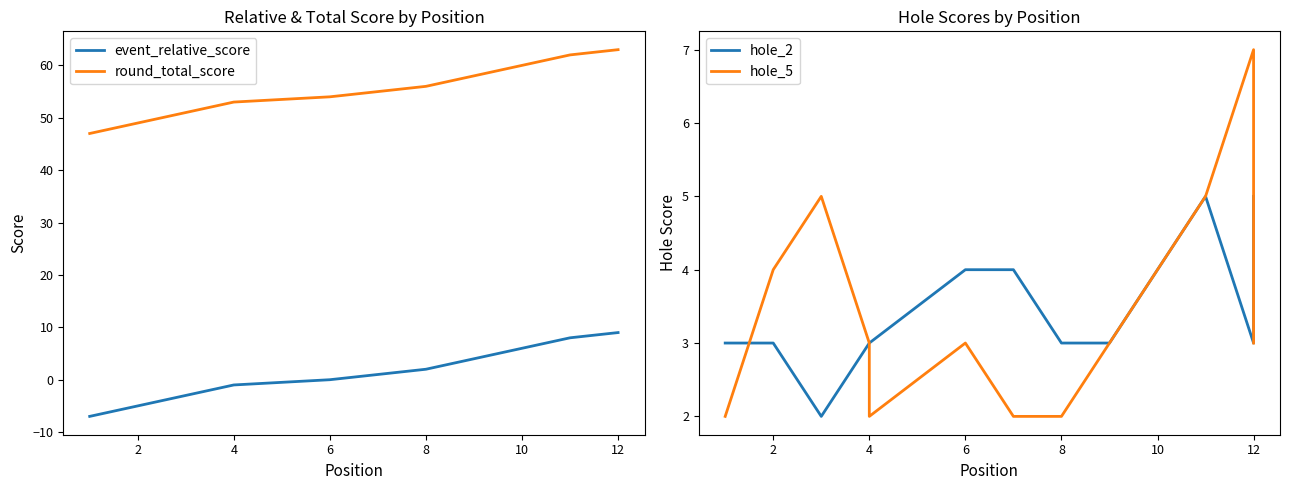

What value does the event_relative_score series have at 2, to the nearest 5?

-5